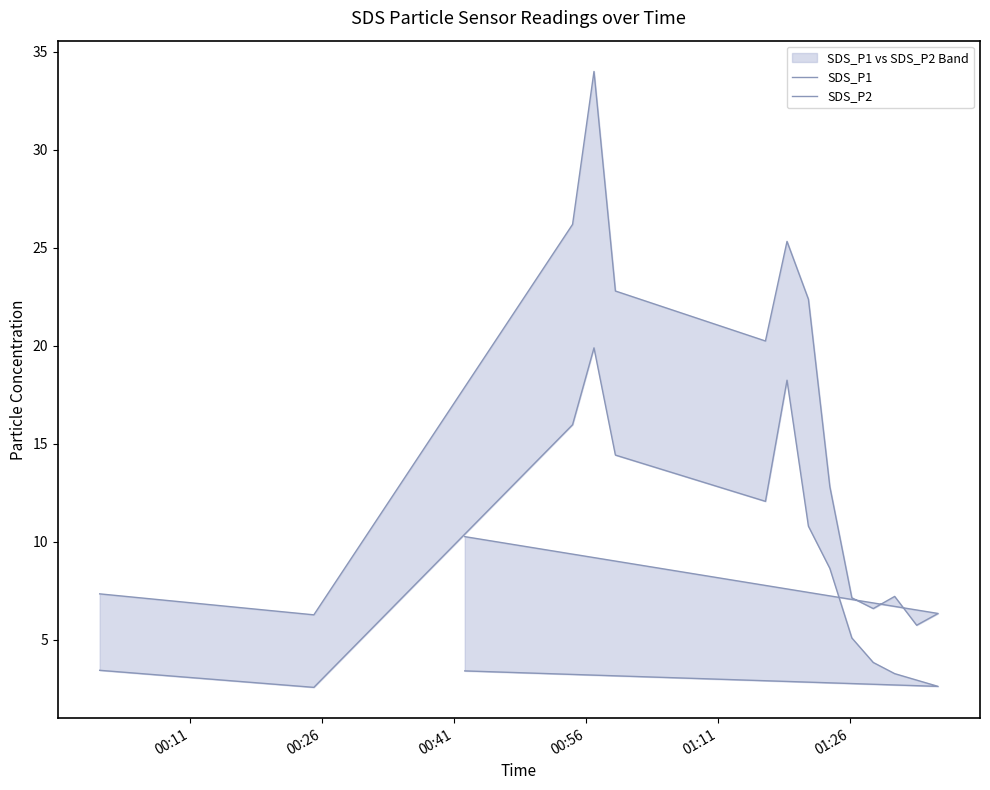

True or false: SDS_P1 has more than 0 points higher than both neighbors.

True